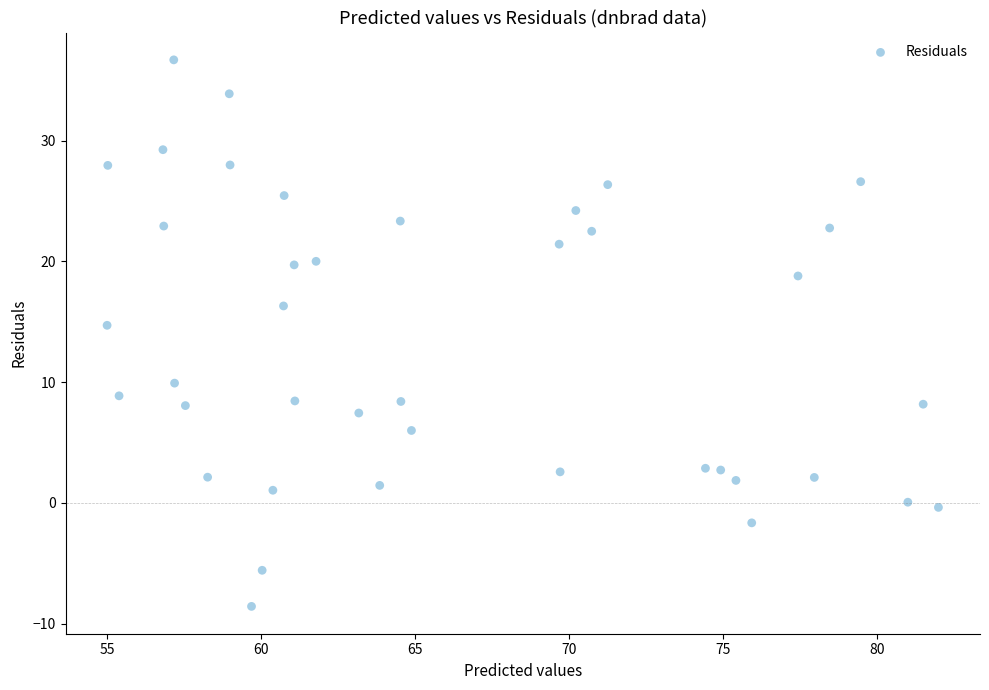

What is the range of Y values (max minus min)?

45.3